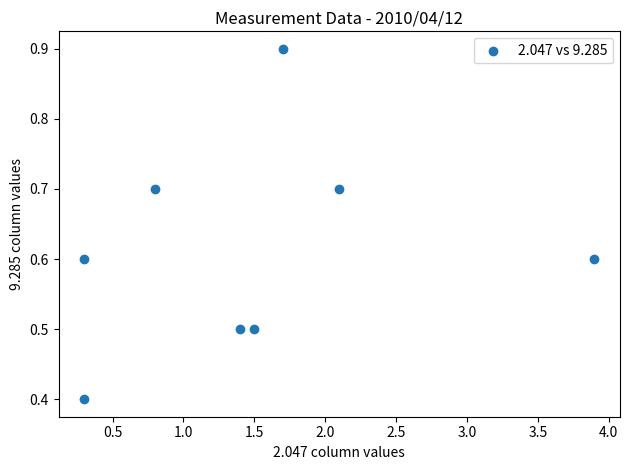

What Y value in the scatter plot is closest to 0?

0.4